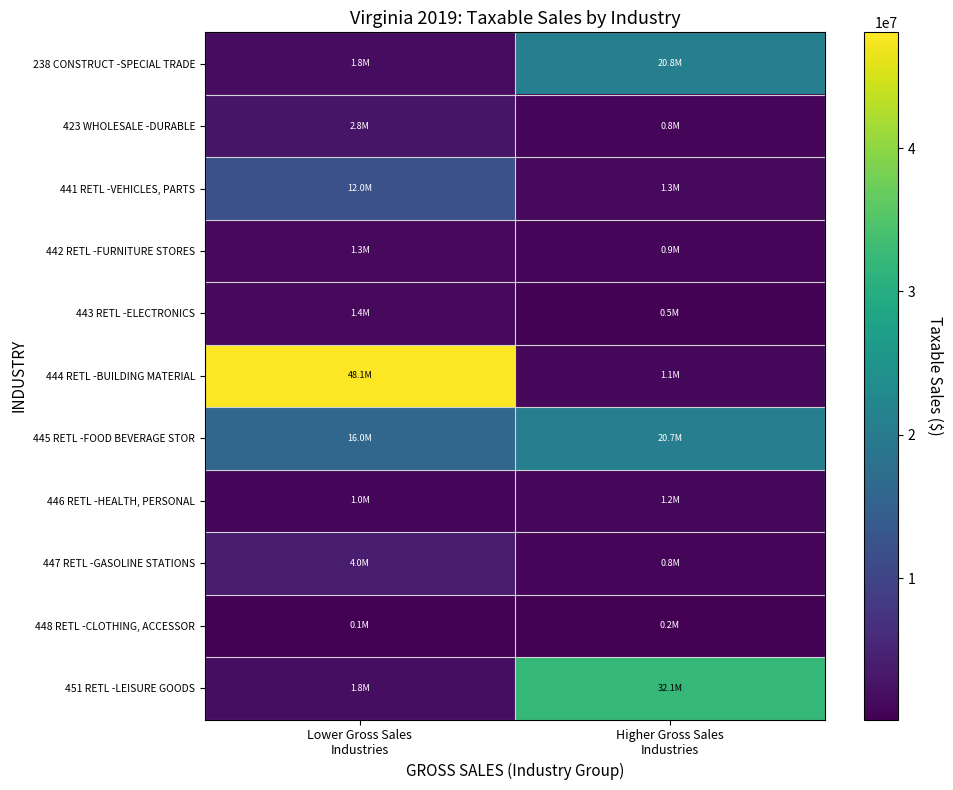

Which series has the largest total across all categories?

444 RETL -BUILDING MATERIAL